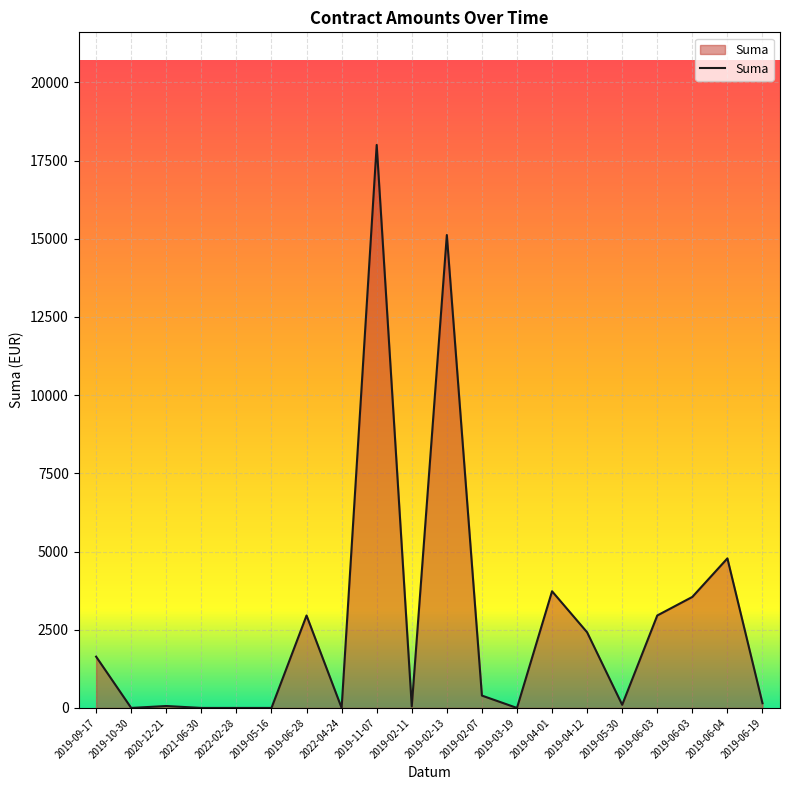

Reading left to right, list all the values displayed in this chart.

2019-09-17=1639.7	2019-10-30=0.0	2020-12-21=62.0	2021-06-30=0.0	2022-02-28=0.0	2019-05-16=0.0	2019-06-28=2955.8	2022-04-24=0.0	2019-11-07=18000.0	2019-02-11=50.0	2019-02-13=15120.0	2019-02-07=395.3	2019-03-19=0.0	2019-04-01=3730.6	2019-04-12=2418.3	2019-05-30=100.0	2019-06-03=2955.8	2019-06-03=3549.5	2019-06-04=4781.7	2019-06-19=150.5